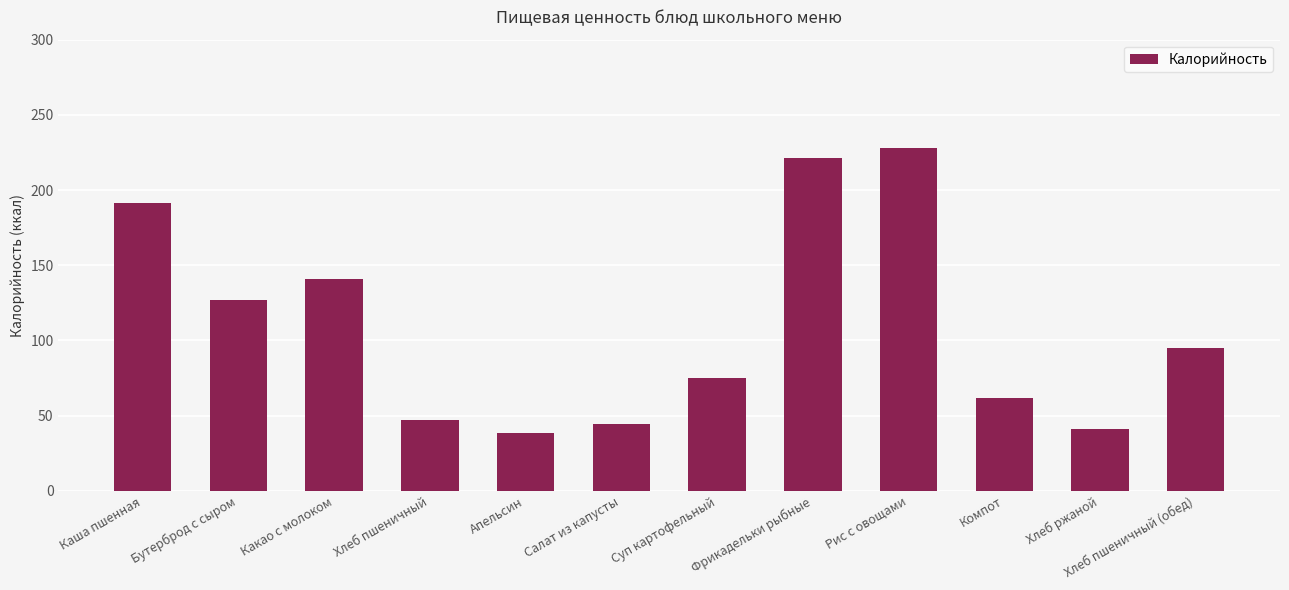

What position from the left is Фрикадельки рыбные?

8